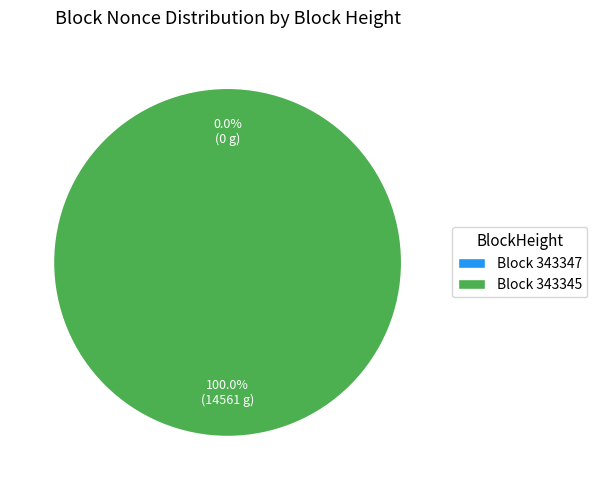

To the nearest percent, what percentage of the pie is 343345?

100%